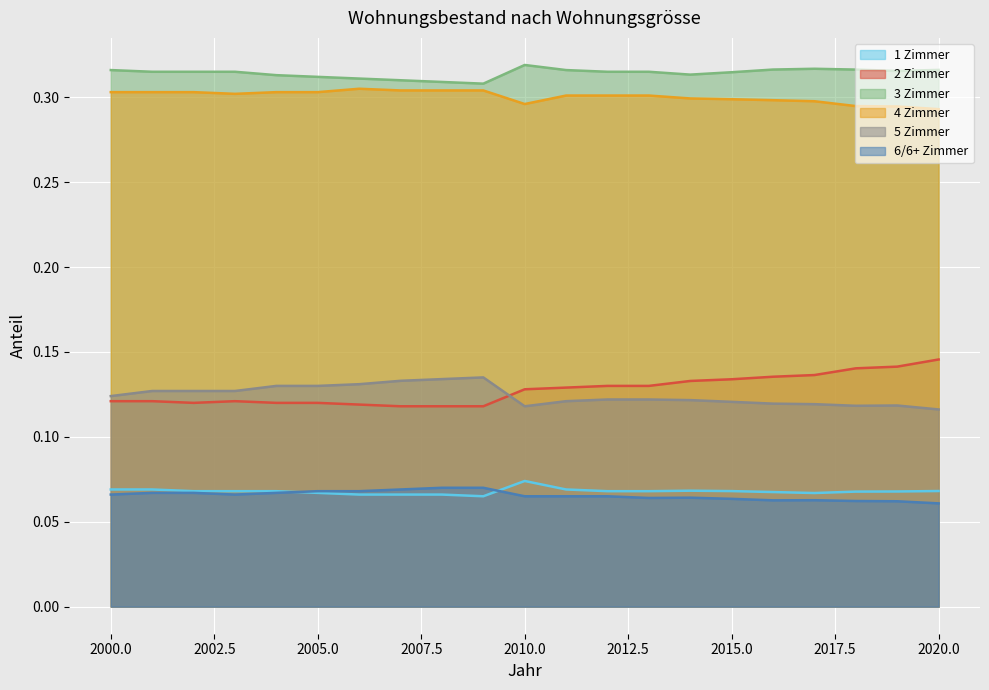

True or false: 2 Zimmer has a value of 0.1 at 2019.

True